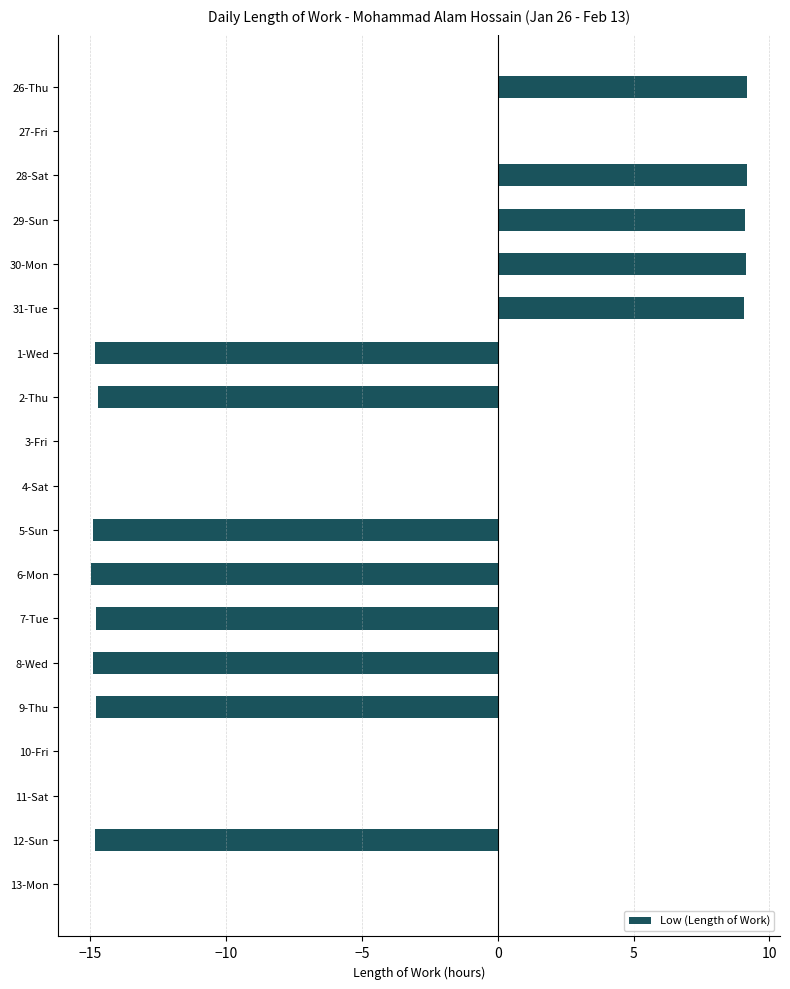

What is the maximum value shown in the chart?

9.2